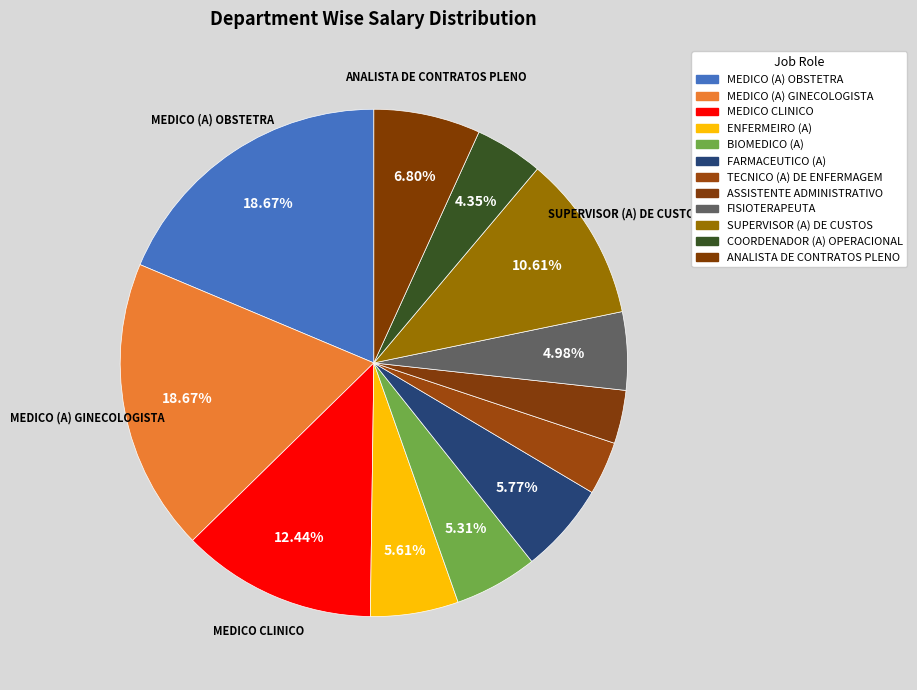

Is there any slice that represents more than half of the pie?

No